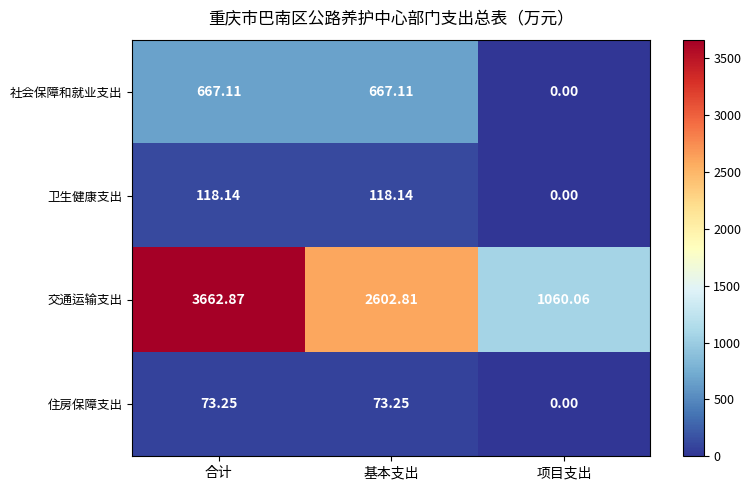

How many distinct data groups are displayed?

4